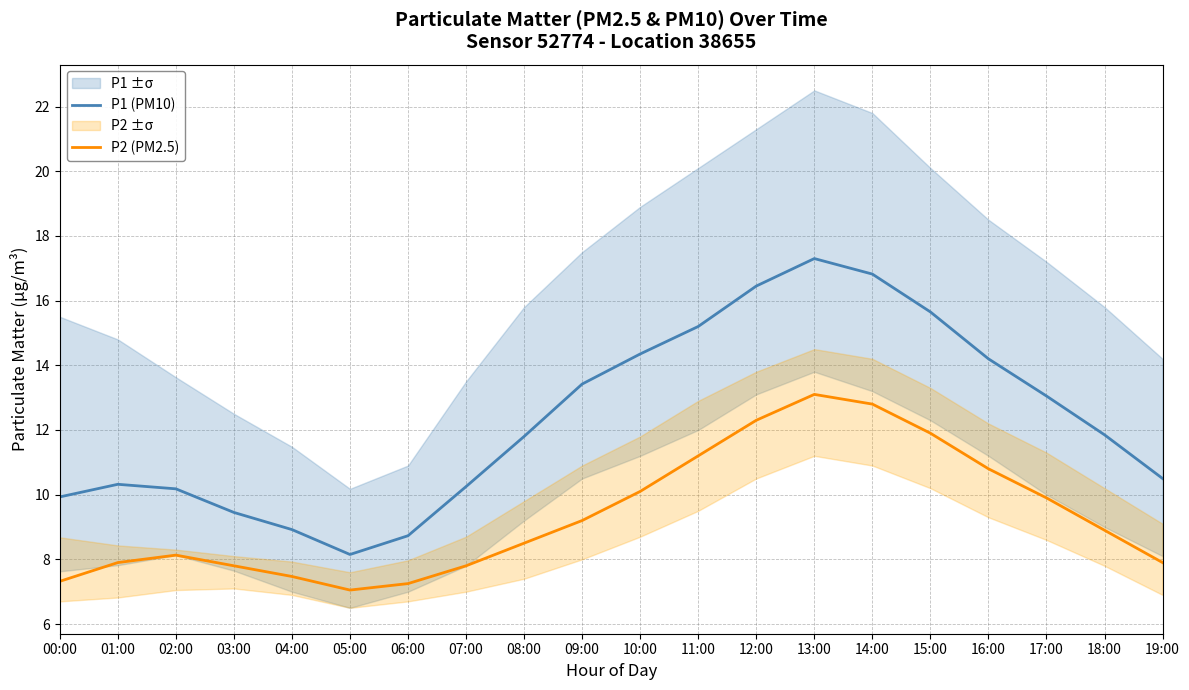

Rank the series by their average value, from lowest to highest.

P2 (PM2.5), P1 (PM10)